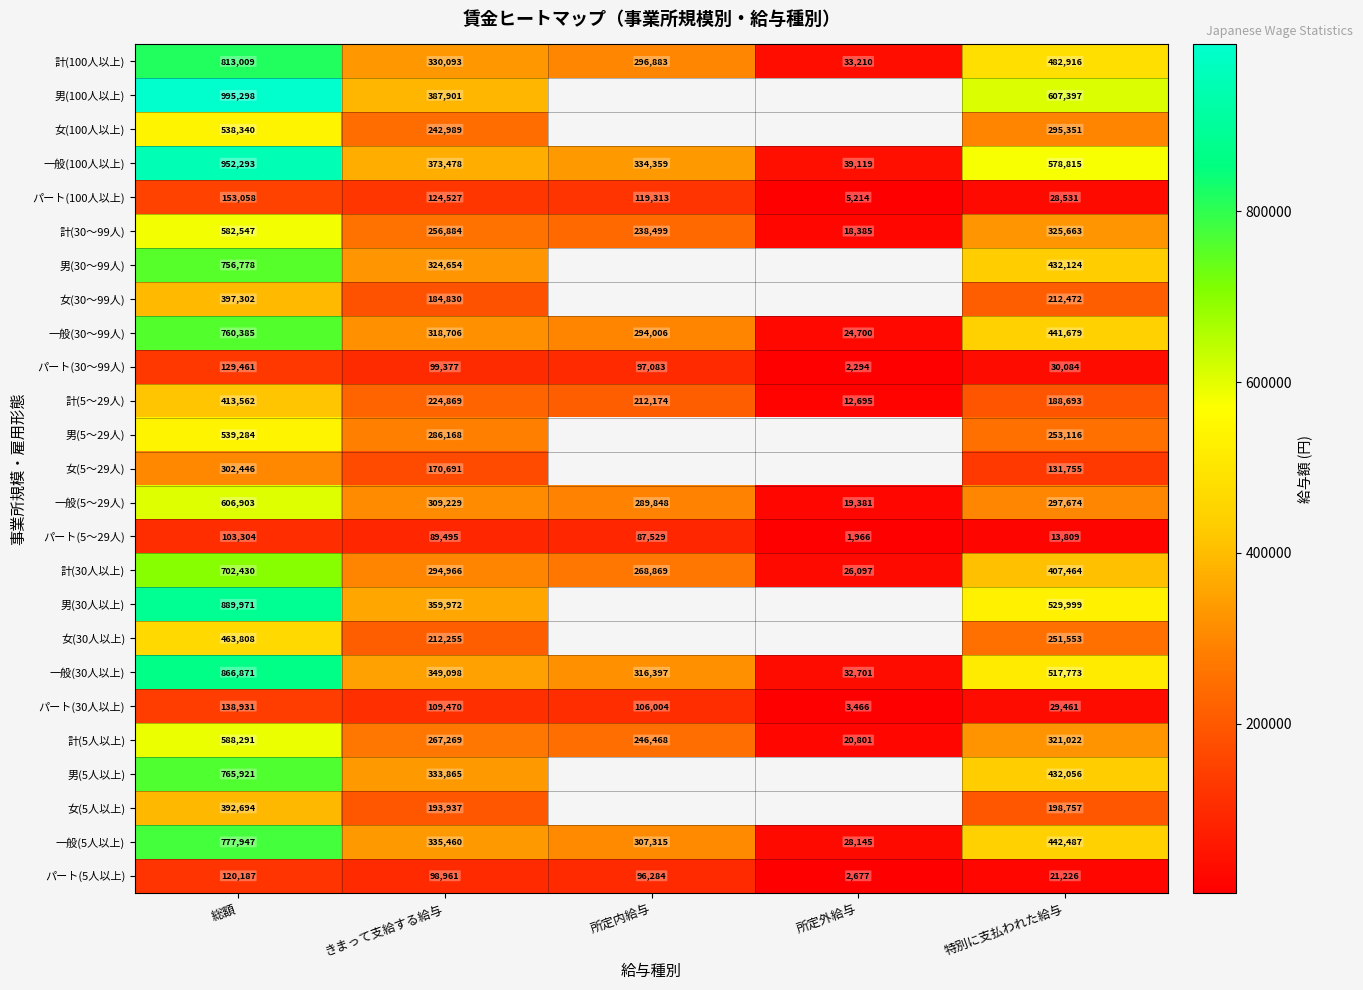

At how many categories does at least one series exceed 965384?

1